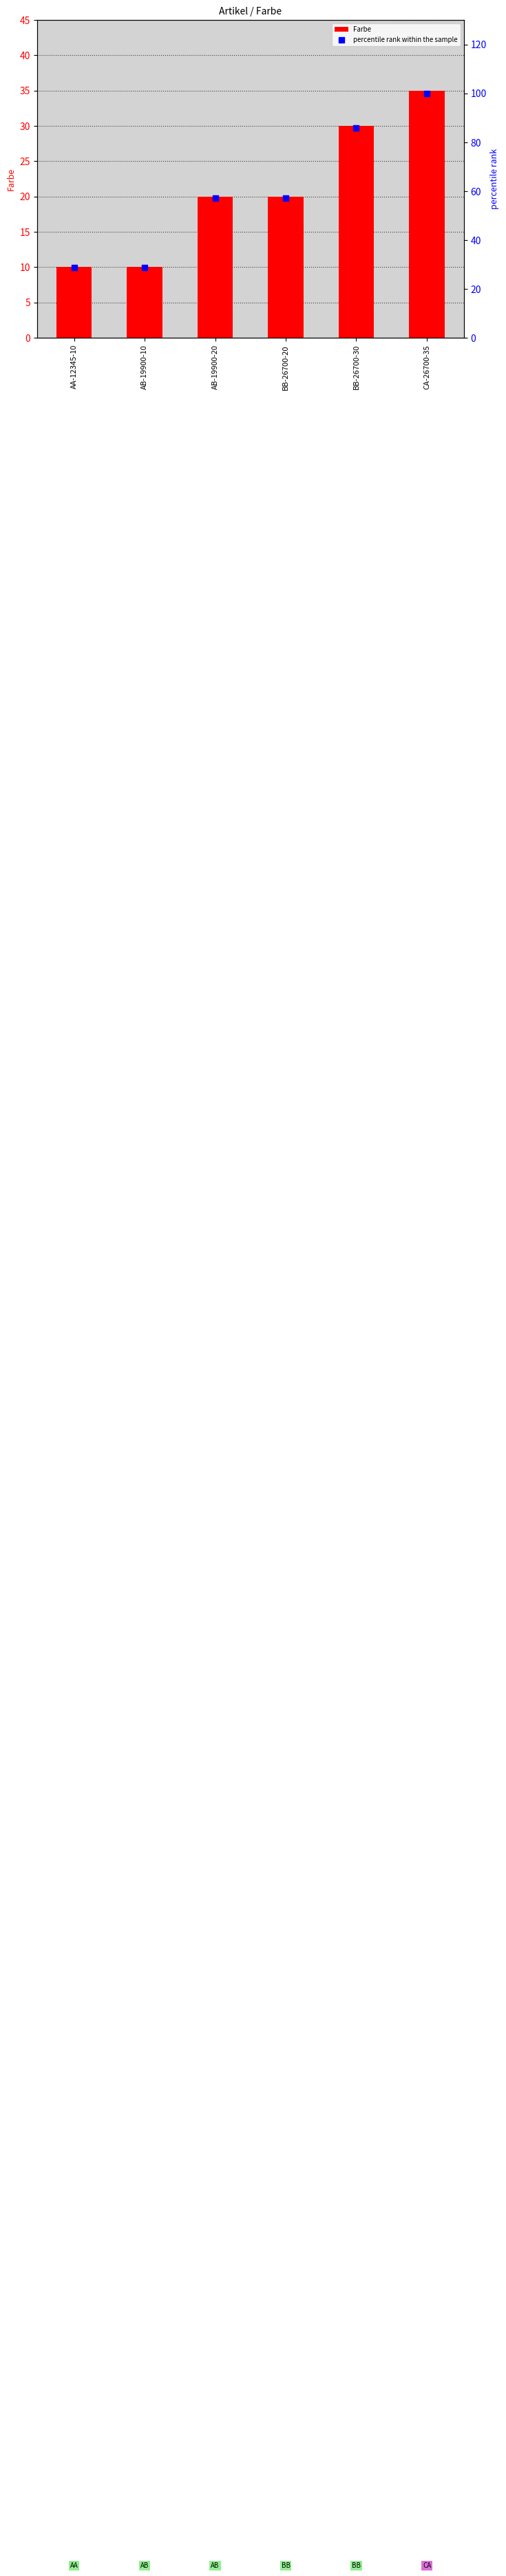

What are all the series names shown in the legend?

Farbe, percentile rank within the sample